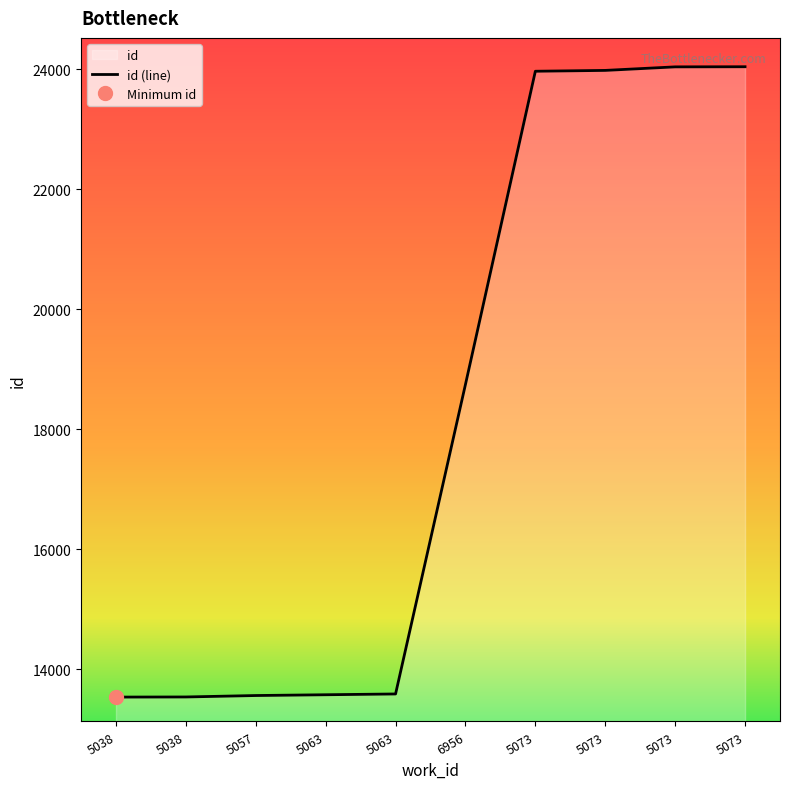

Which category has the highest value across all series?

5073